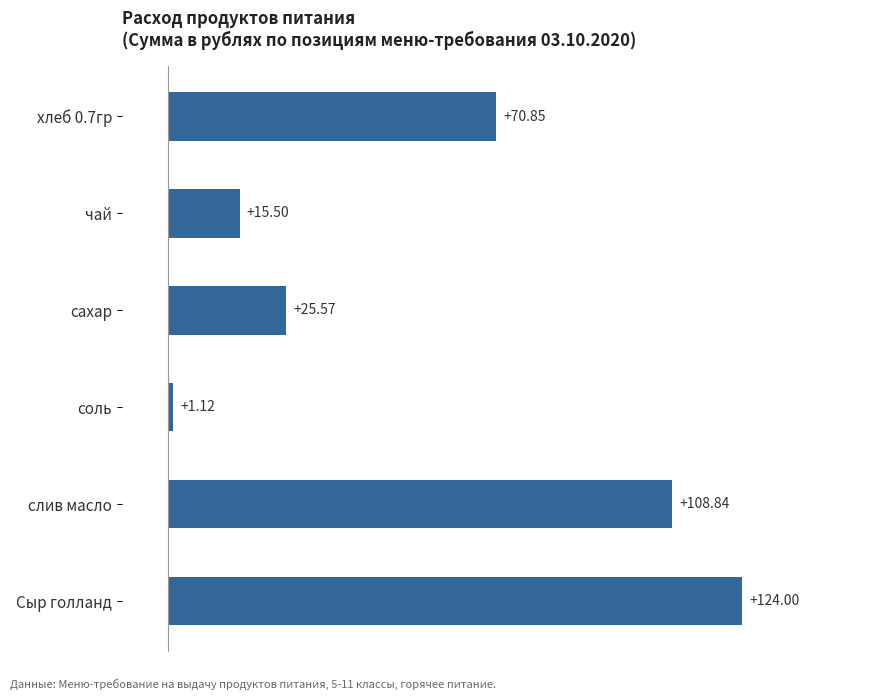

At which category does the chart reach its minimum across all series?

соль